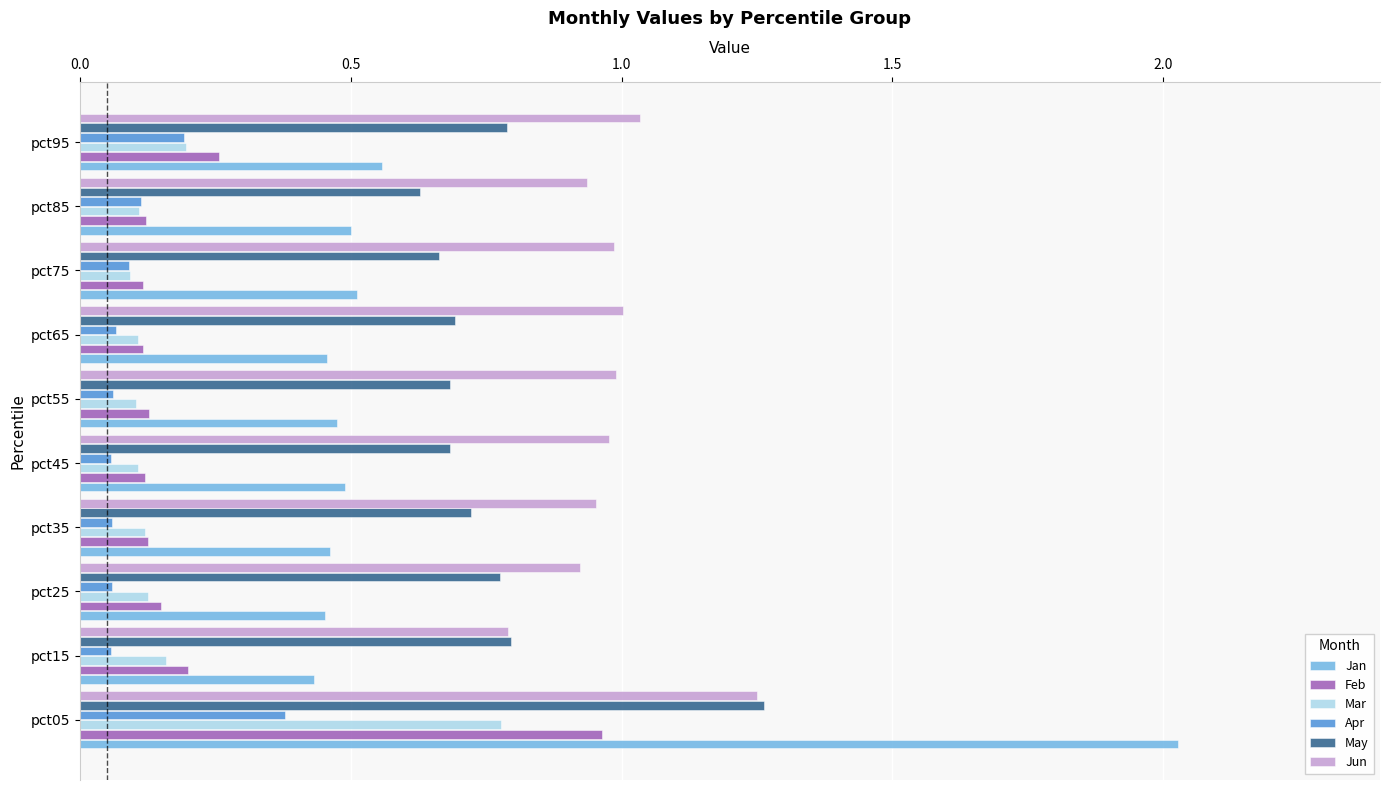

Which series changed the most between pct05 and pct55?

Jan